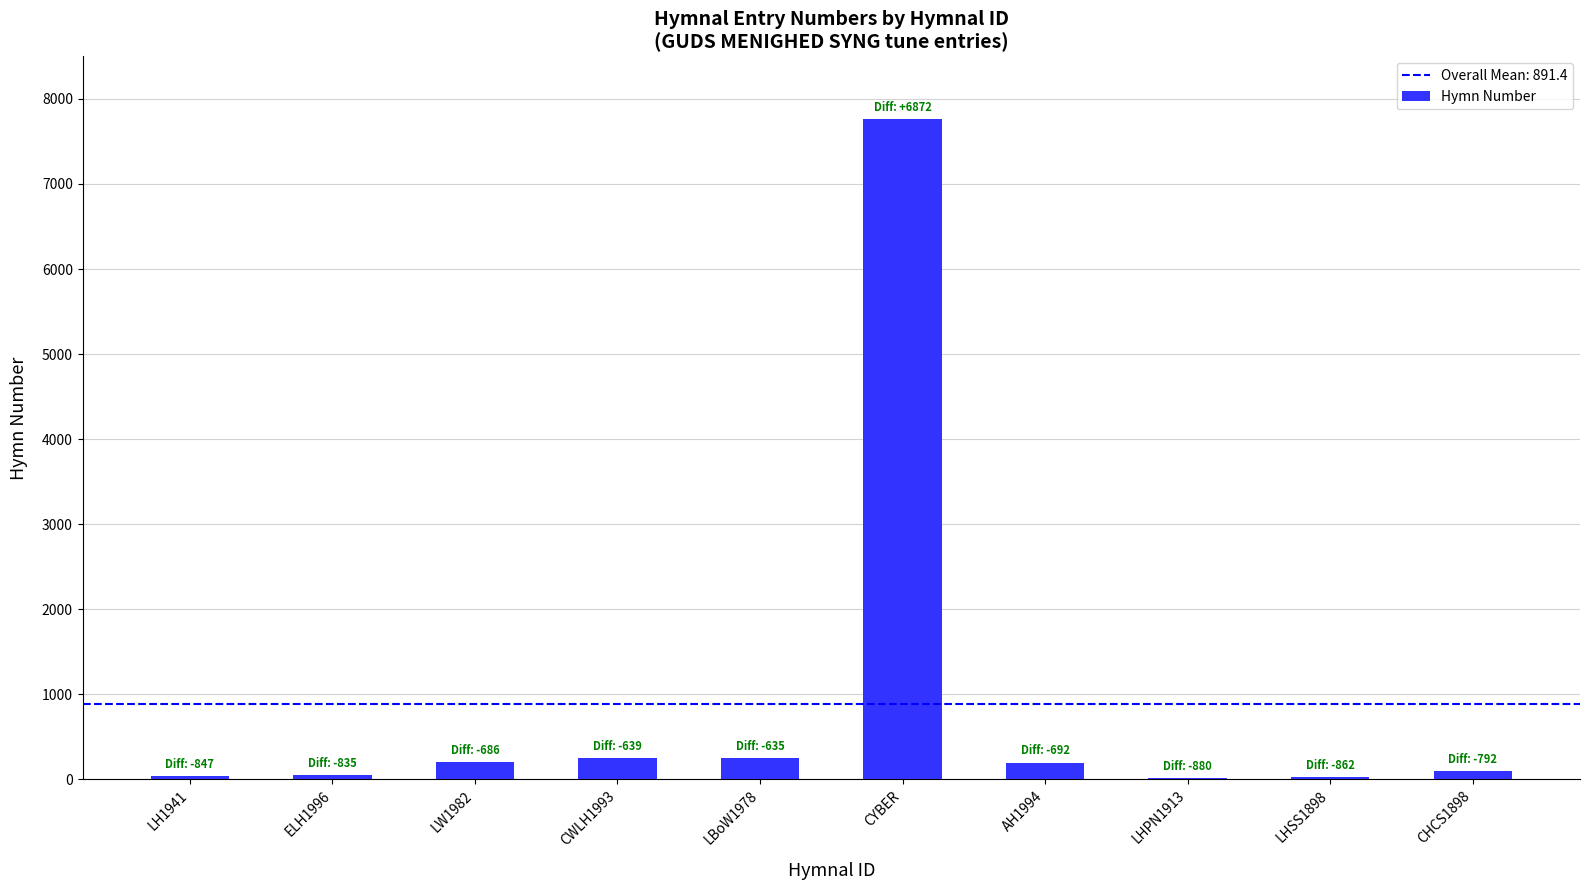

Which label corresponds to the largest value in the chart?

CYBER